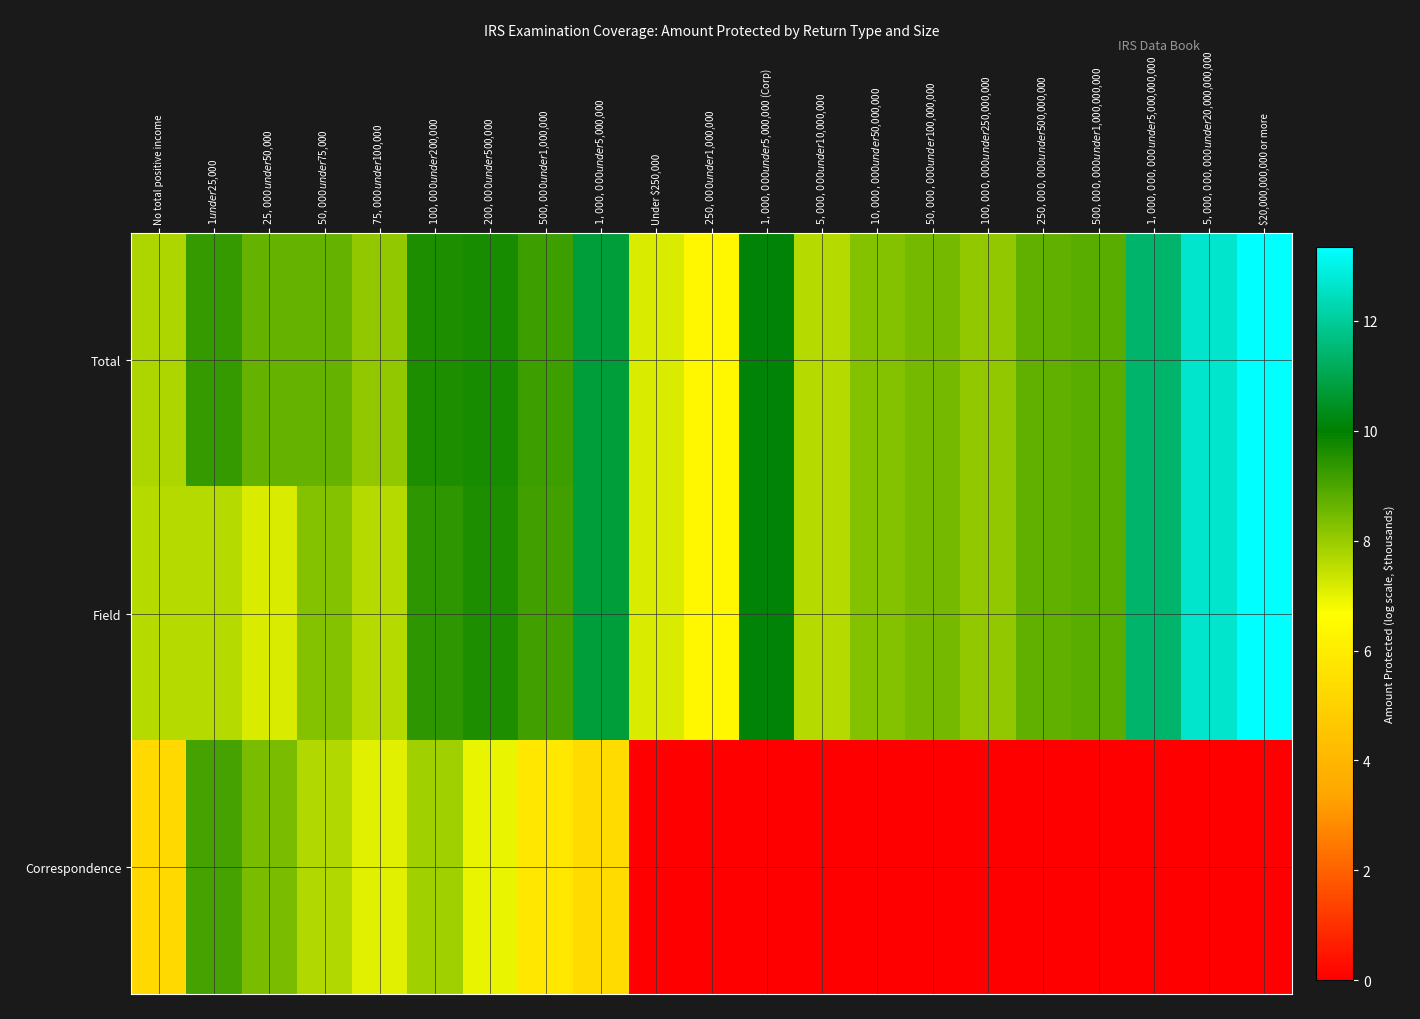

Reading right to left, extract all data points from this chart.

Total: $20,000,000,000 or more=13.3	$5,000,000,000 under $20,000,000,000=12.6	$1,000,000,000 under $5,000,000,000=11.4	$500,000,000 under $1,000,000,000=8.8	$250,000,000 under $500,000,000=8.7	$100,000,000 under $250,000,000=8.1	$50,000,000 under $100,000,000=8.5	$10,000,000 under $50,000,000=8.3	$5,000,000 under $10,000,000=7.6	$1,000,000 under $5,000,000 (Corp)=10.1	$250,000 under $1,000,000=6.4	Under $250,000=7.2	$1,000,000 under $5,000,000=10.7	$500,000 under $1,000,000=9.2	$200,000 under $500,000=9.7	$100,000 under $200,000=9.6	$75,000 under $100,000=8.1	$50,000 under $75,000=8.7	$25,000 under $50,000=8.7	$1 under $25,000=9.3	No total positive income=7.7
Field: $20,000,000,000 or more=13.3	$5,000,000,000 under $20,000,000,000=12.6	$1,000,000,000 under $5,000,000,000=11.4	$500,000,000 under $1,000,000,000=8.8	$250,000,000 under $500,000,000=8.7	$100,000,000 under $250,000,000=8.1	$50,000,000 under $100,000,000=8.5	$10,000,000 under $50,000,000=8.3	$5,000,000 under $10,000,000=7.6	$1,000,000 under $5,000,000 (Corp)=10.1	$250,000 under $1,000,000=6.4	Under $250,000=7.2	$1,000,000 under $5,000,000=10.7	$500,000 under $1,000,000=9.2	$200,000 under $500,000=9.6	$100,000 under $200,000=9.4	$75,000 under $100,000=7.7	$50,000 under $75,000=8.2	$25,000 under $50,000=7.1	$1 under $25,000=7.6	No total positive income=7.7
Correspondence: $20,000,000,000 or more=0.0	$5,000,000,000 under $20,000,000,000=0.0	$1,000,000,000 under $5,000,000,000=0.0	$500,000,000 under $1,000,000,000=0.0	$250,000,000 under $500,000,000=0.0	$100,000,000 under $250,000,000=0.0	$50,000,000 under $100,000,000=0.0	$10,000,000 under $50,000,000=0.0	$5,000,000 under $10,000,000=0.0	$1,000,000 under $5,000,000 (Corp)=0.0	$250,000 under $1,000,000=0.0	Under $250,000=0.0	$1,000,000 under $5,000,000=5.3	$500,000 under $1,000,000=5.8	$200,000 under $500,000=6.9	$100,000 under $200,000=7.9	$75,000 under $100,000=7.0	$50,000 under $75,000=7.7	$25,000 under $50,000=8.4	$1 under $25,000=9.1	No total positive income=5.3